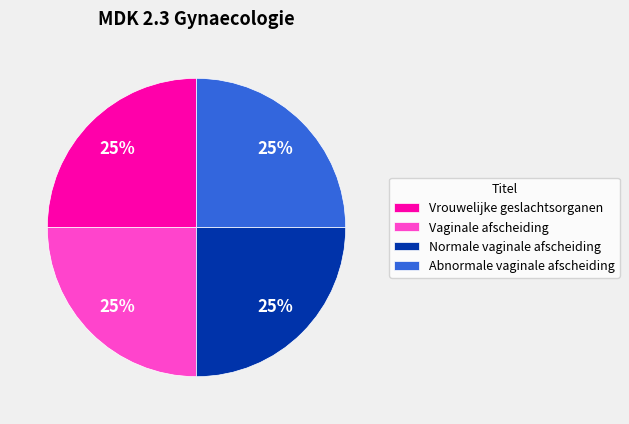

Is Abnormale vaginale afscheiding the majority of the pie?

No